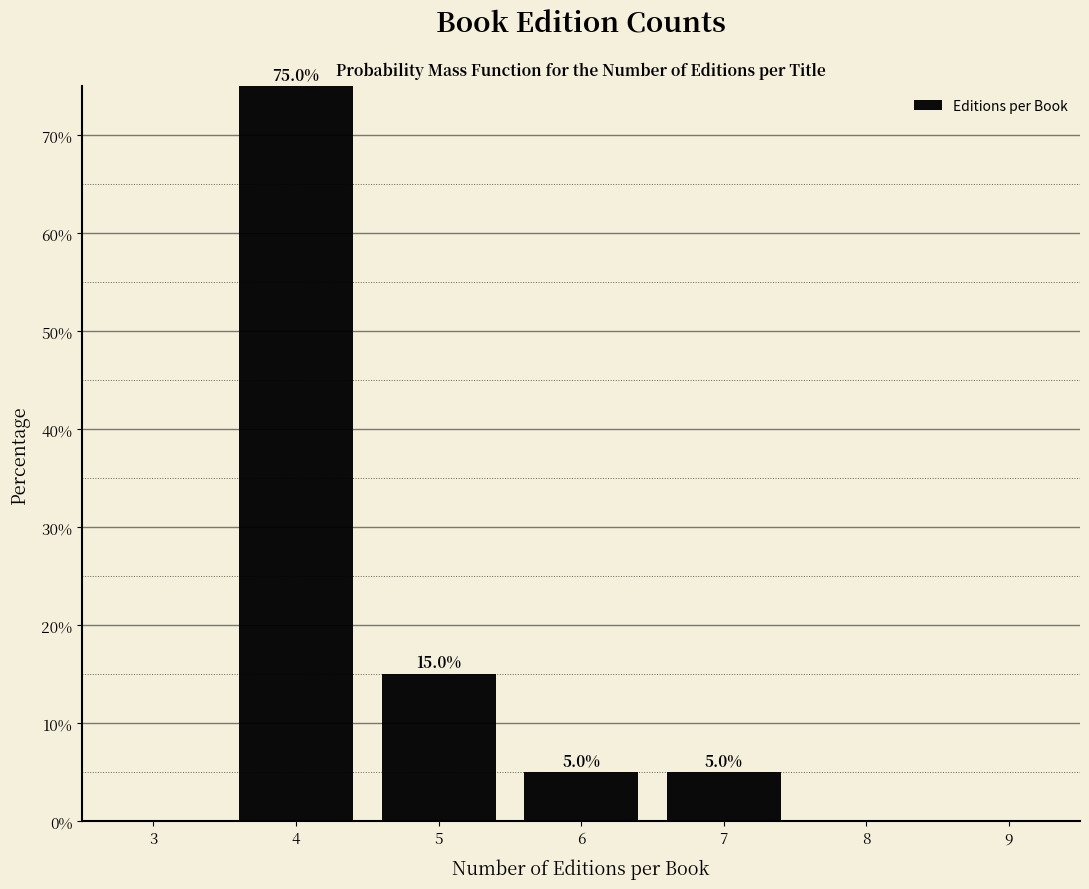

Reading left to right, extract all data points from this chart.

75	15	5	5